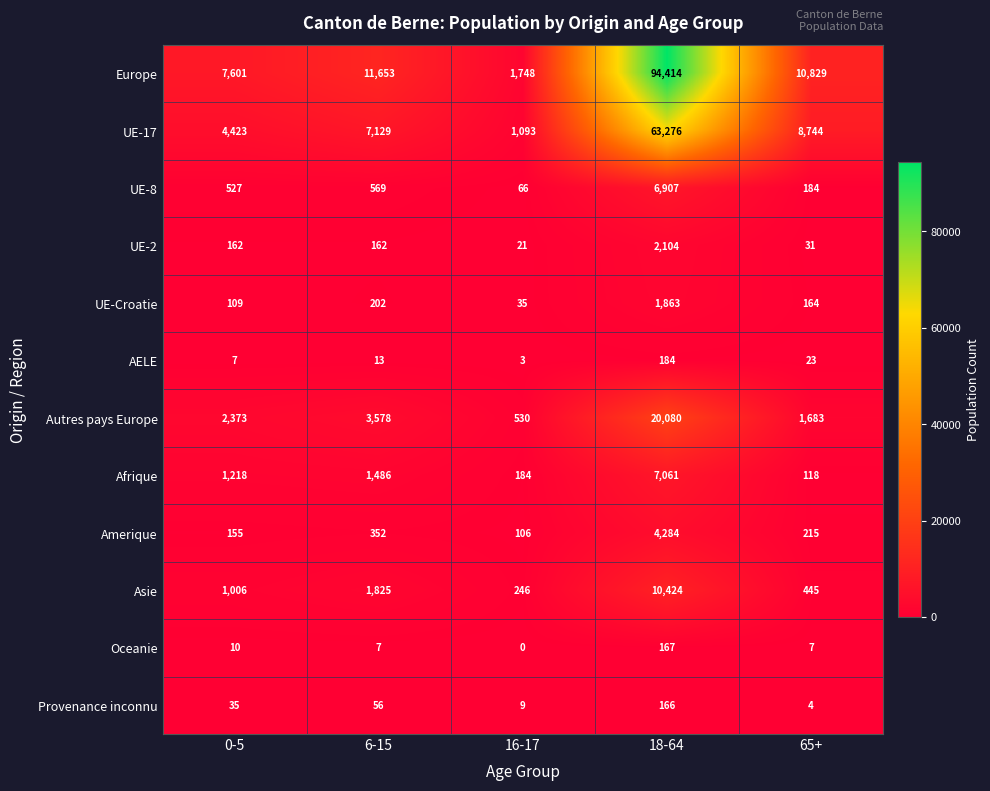

List the labels in order of Europe value, smallest first.

16-17, 0-5, 65+, 6-15, 18-64